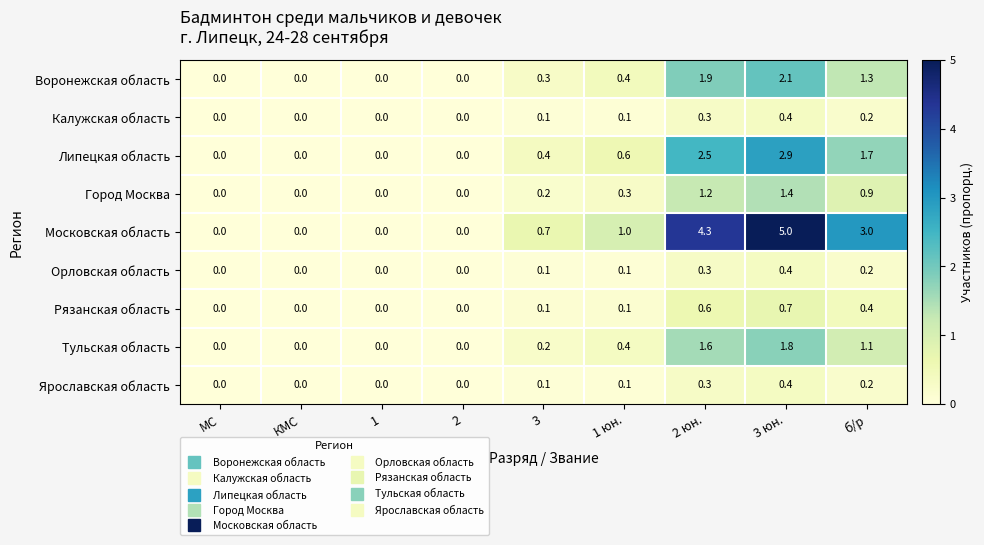

What is the highest value of the Московская область series?

5.0